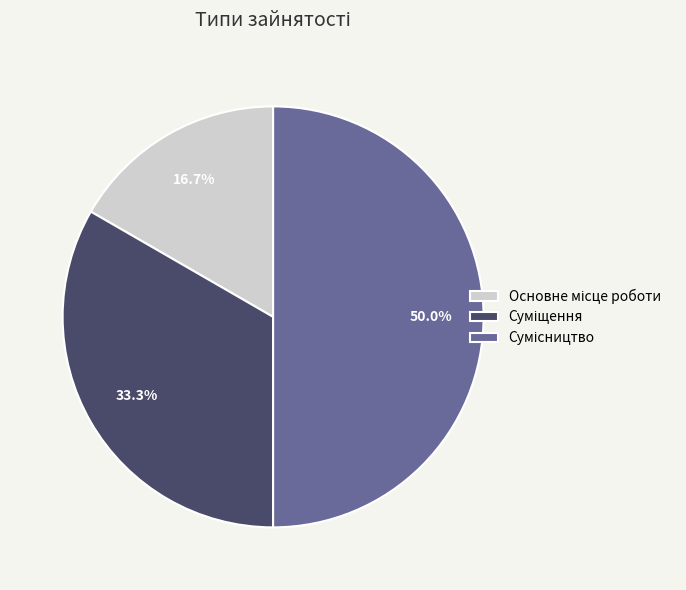

Which slice is the largest?

Сумісництво